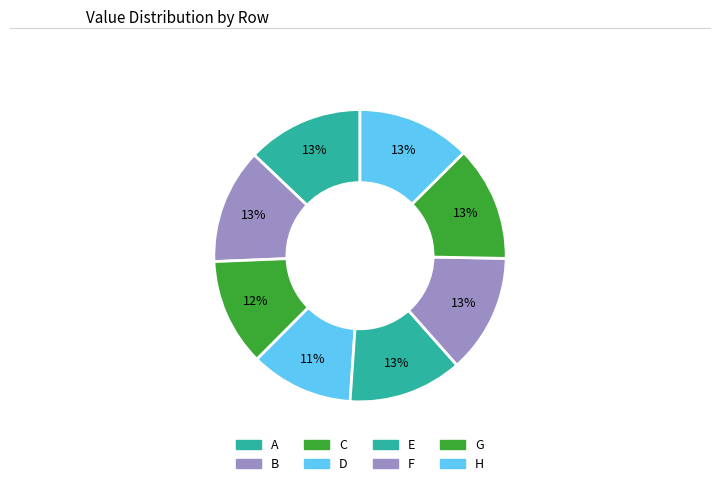

What percentage is the H slice, to the nearest percent?

13%